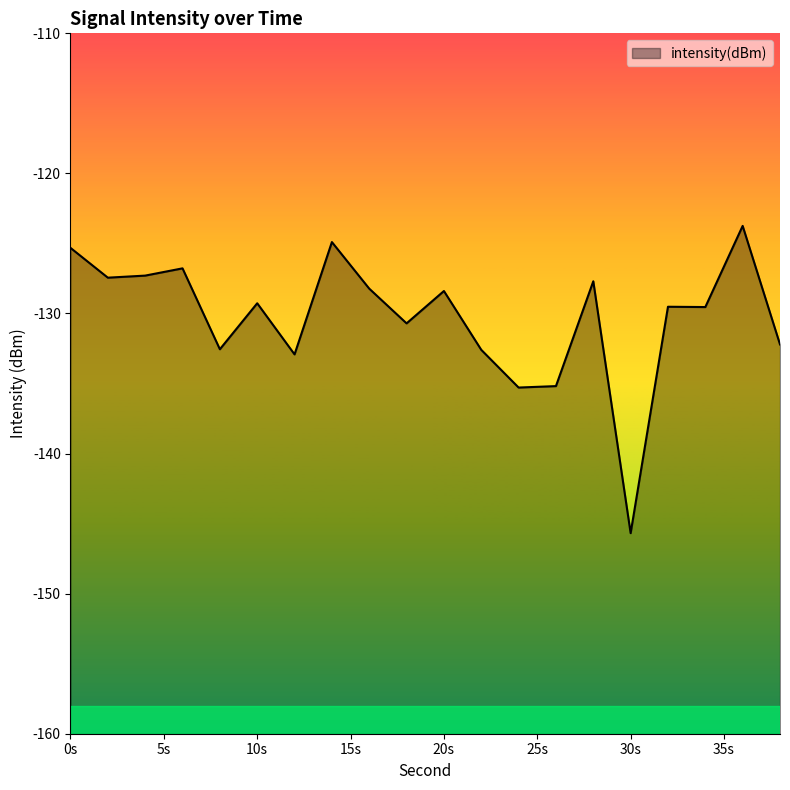

What is the difference between the maximum and minimum values?

21.9